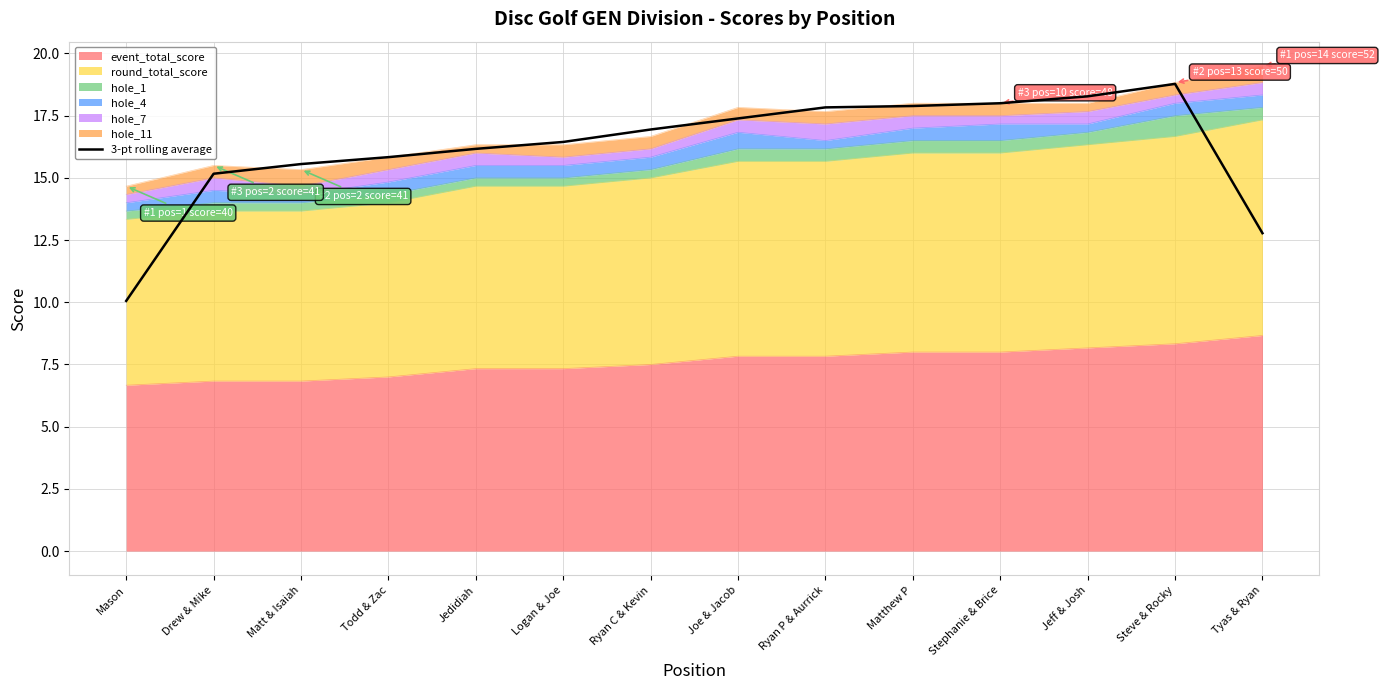

List the labels in order of value, largest first.

Steve & Rocky, Jeff & Josh, Stephanie & Brice, Matthew P, Ryan P & Aurrick, Joe & Jacob, Ryan C & Kevin, Logan & Joe, Jedidiah, Todd & Zac, Matt & Isaiah, Drew & Mike, Tyas & Ryan, Mason